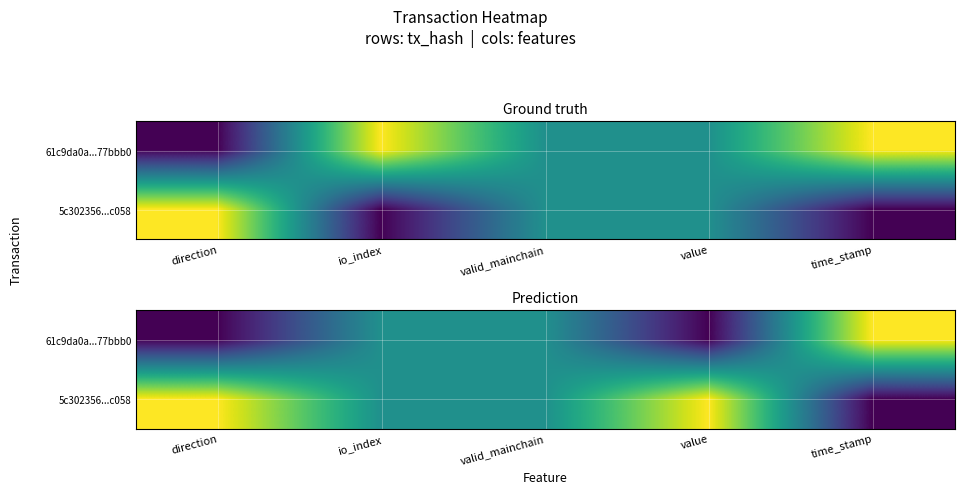

The 61c9da0a...77bbb0 series shows 0.5 at io_index. True or false?

True